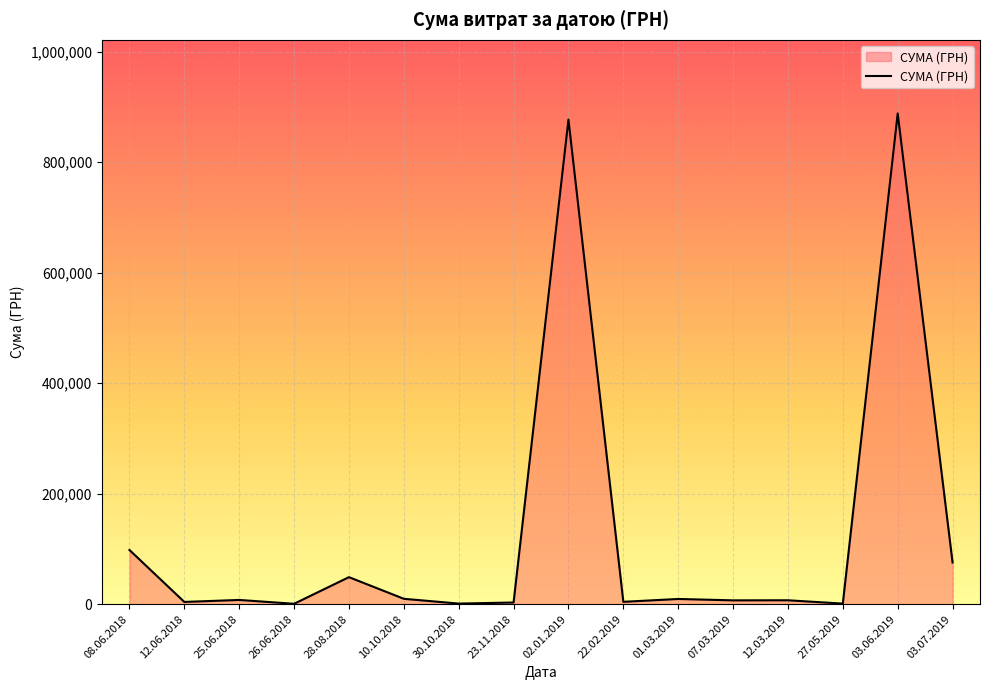

At which label does the data first exceed 7590?

08.06.2018